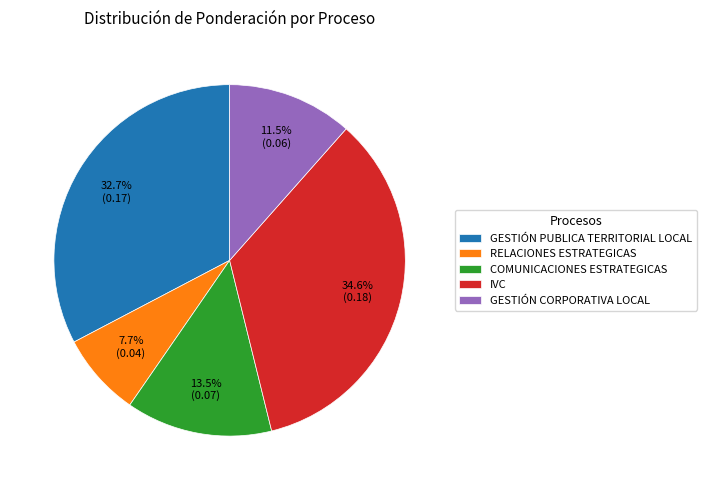

Which slice is the largest?

IVC